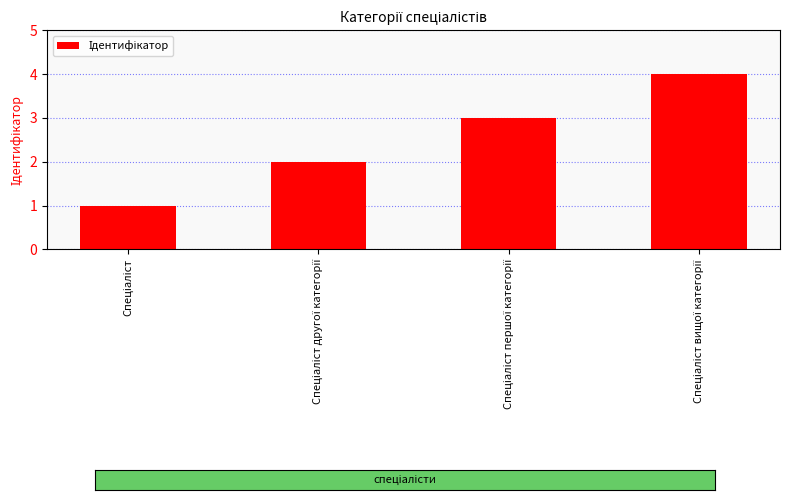

What is the greatest value displayed?

4